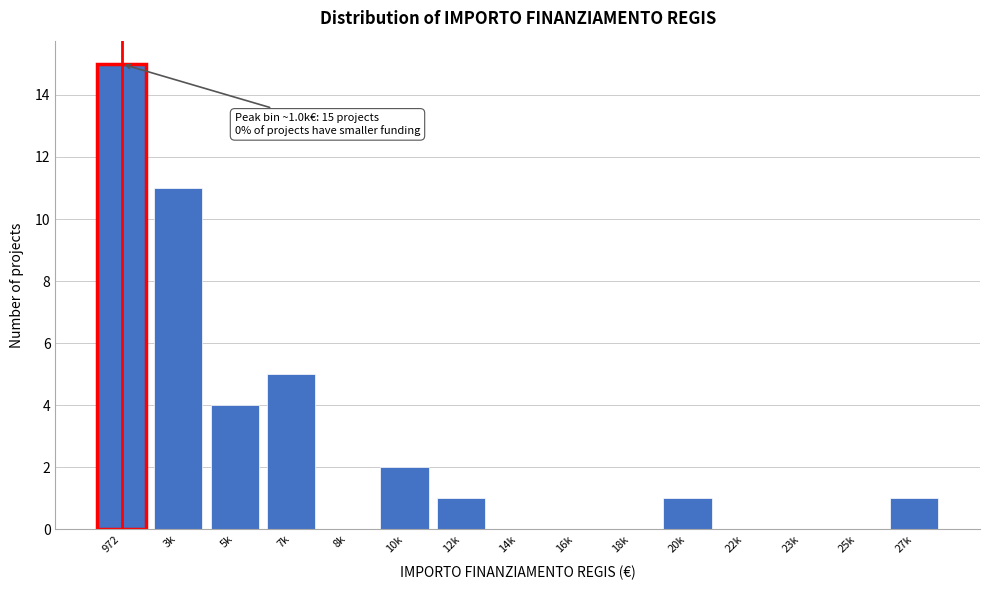

Reading left to right, what are all the values shown in this chart?

972=15	3k=11	5k=4	7k=5	8k=0	10k=2	12k=1	14k=0	16k=0	18k=0	20k=1	22k=0	23k=0	25k=0	27k=1